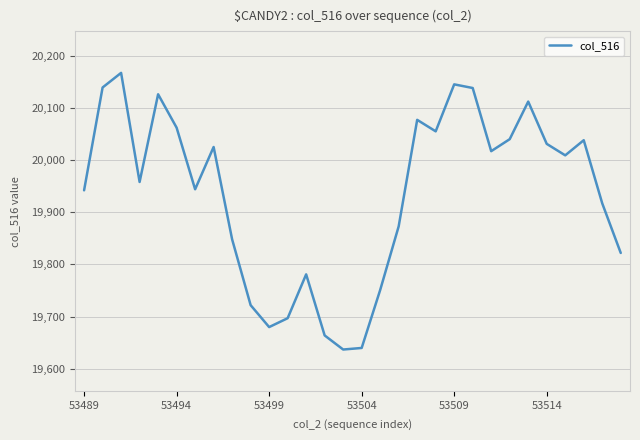

What is the smallest value displayed?

19637